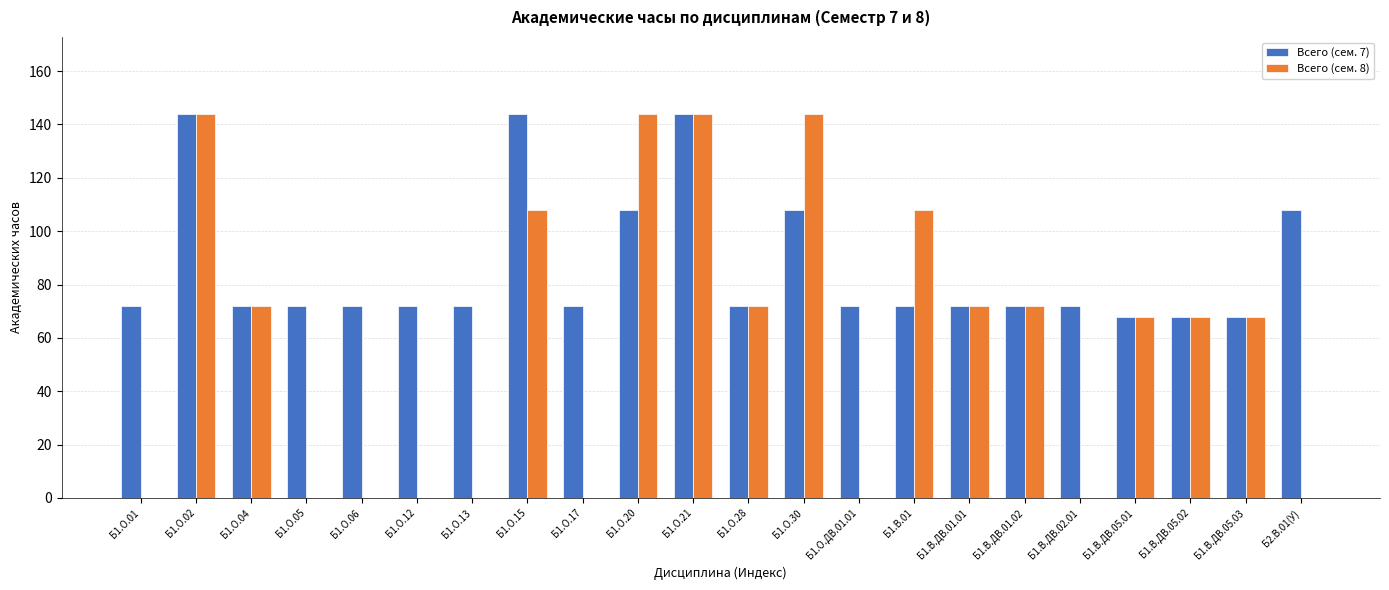

Which series has the largest range (max minus min)?

Всего (сем. 8)